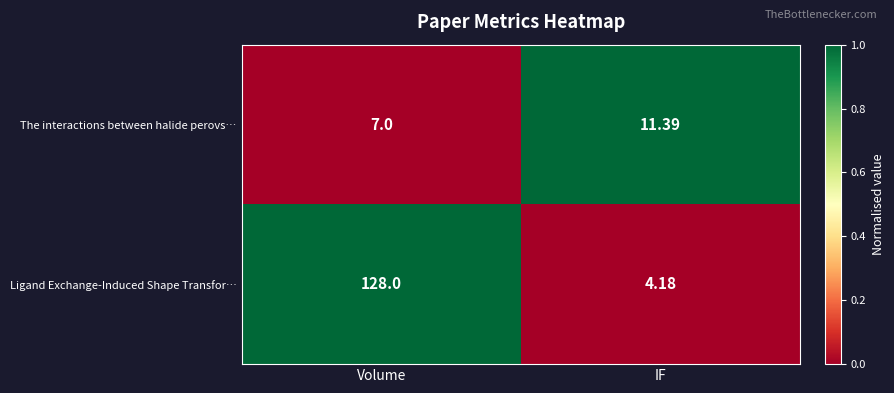

Rank the series at Volume from lowest to highest value.

The interactions between halide perovs…, Ligand Exchange-Induced Shape Transfor…